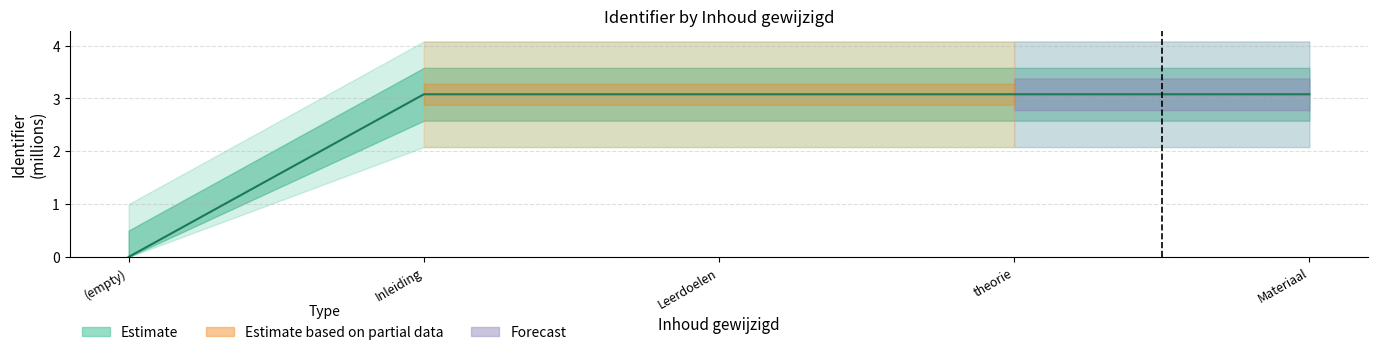

At which category does the chart reach its minimum across all series?

(empty)